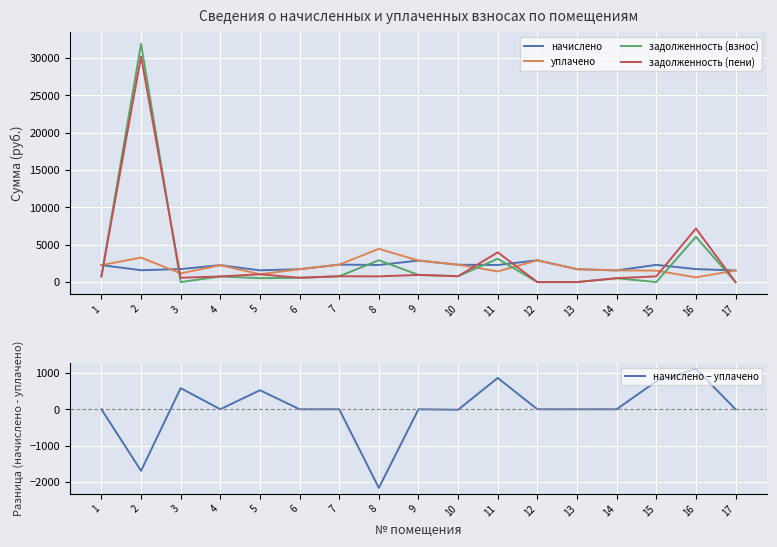

How many values in the начислено − уплачено series are below 0?

3